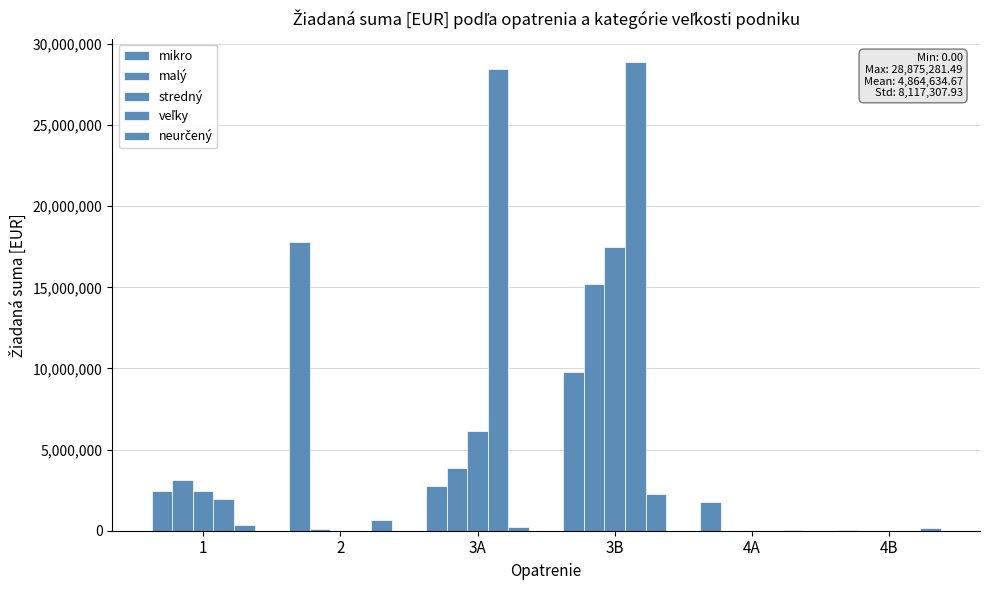

Are the bars grouped side by side (vs. stacked)?

Yes